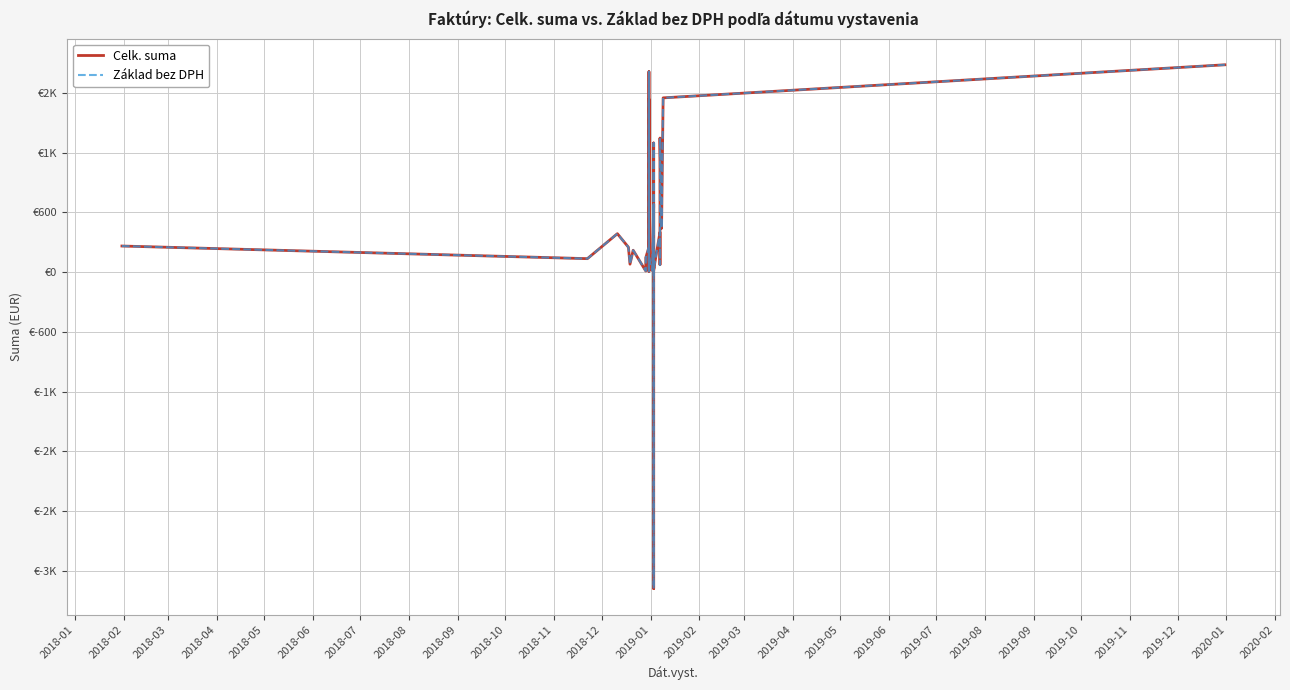

True or false: Základ bez DPH and Celk. suma cross at least once.

False